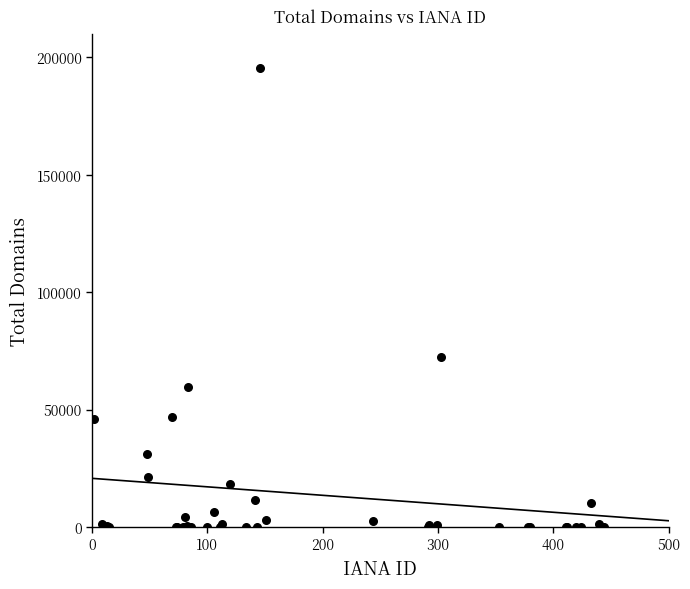

What Y value in the scatter plot is closest to 97681?

72521